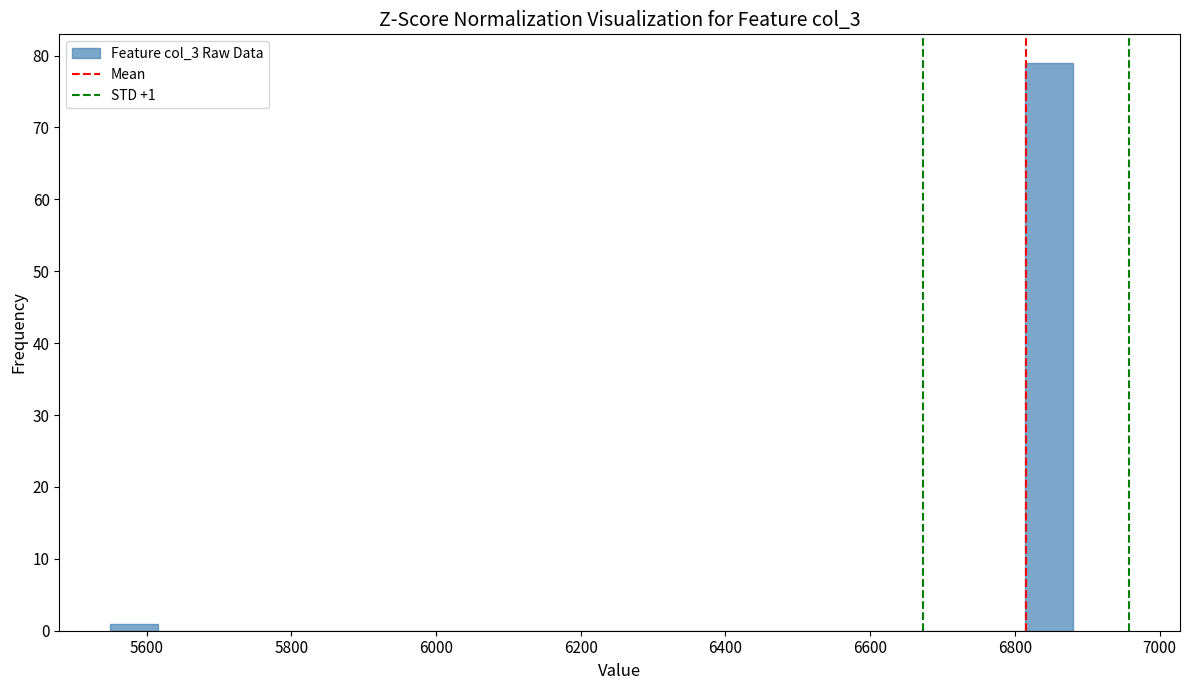

Around what value on the x-axis is the tallest bar? Give the approximate position of its centre, as read against the axis.

6840